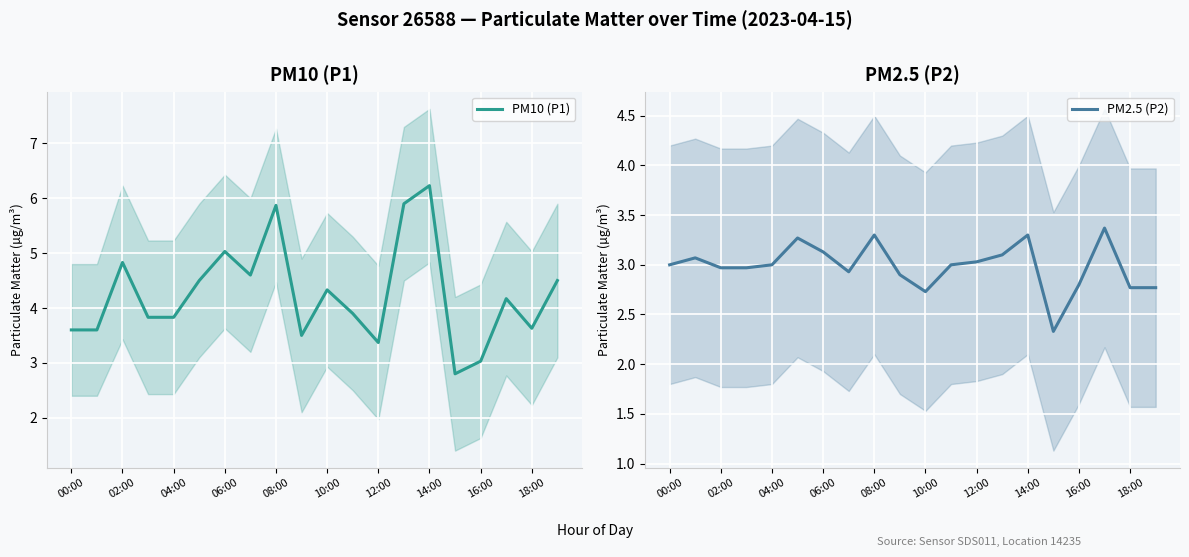

At which label is PM2.5 (P2) closest to 2?

15